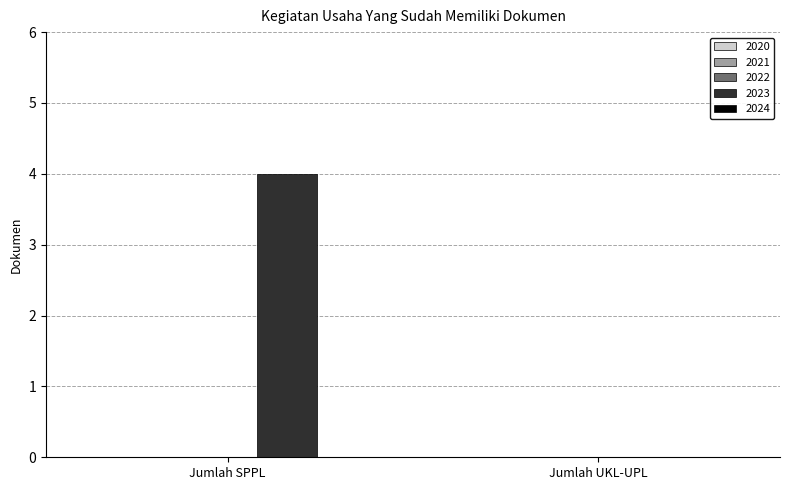

Which has a higher value, Jumlah UKL-UPL or Jumlah SPPL?

Jumlah SPPL